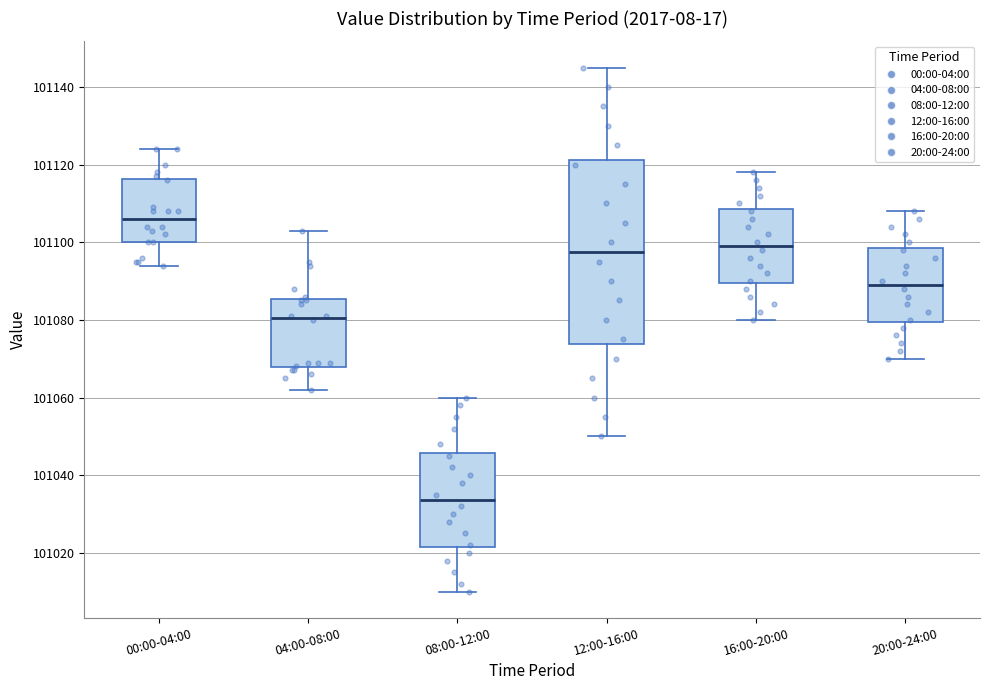

Where is the upper edge of the box for 12:00-16:00 on the y-axis? The values are not printed on the chart, so give them approximately, as read against the axis.

101122